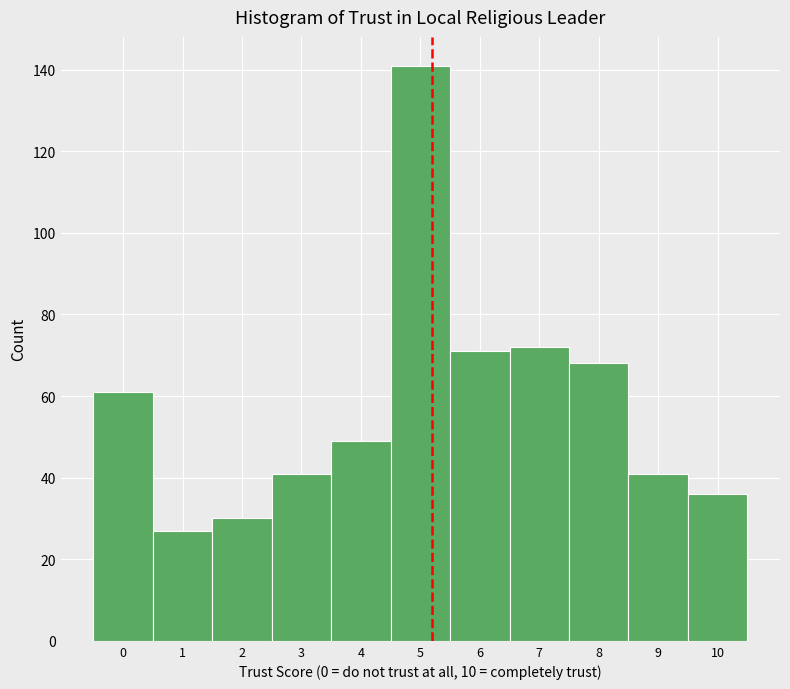

Which range on the x-axis has the tallest bar?

4.5 to 5.5